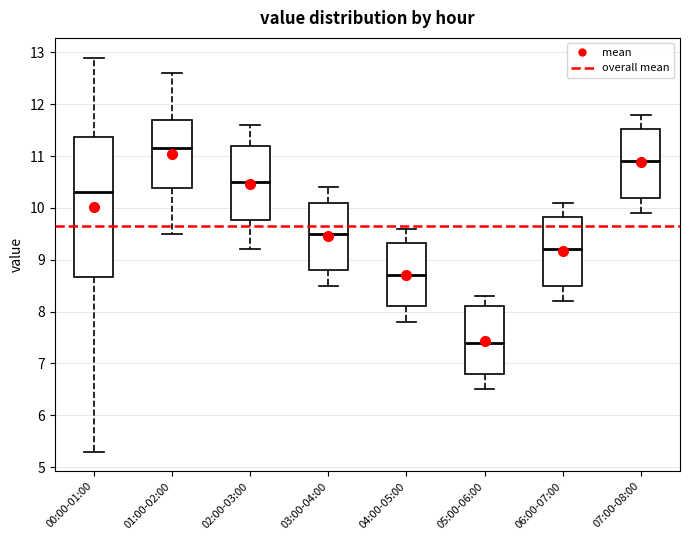

Which box's median line is the lowest?

05:00-06:00